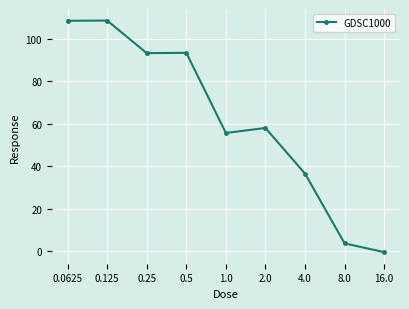

What is the sum of all values?

557.3